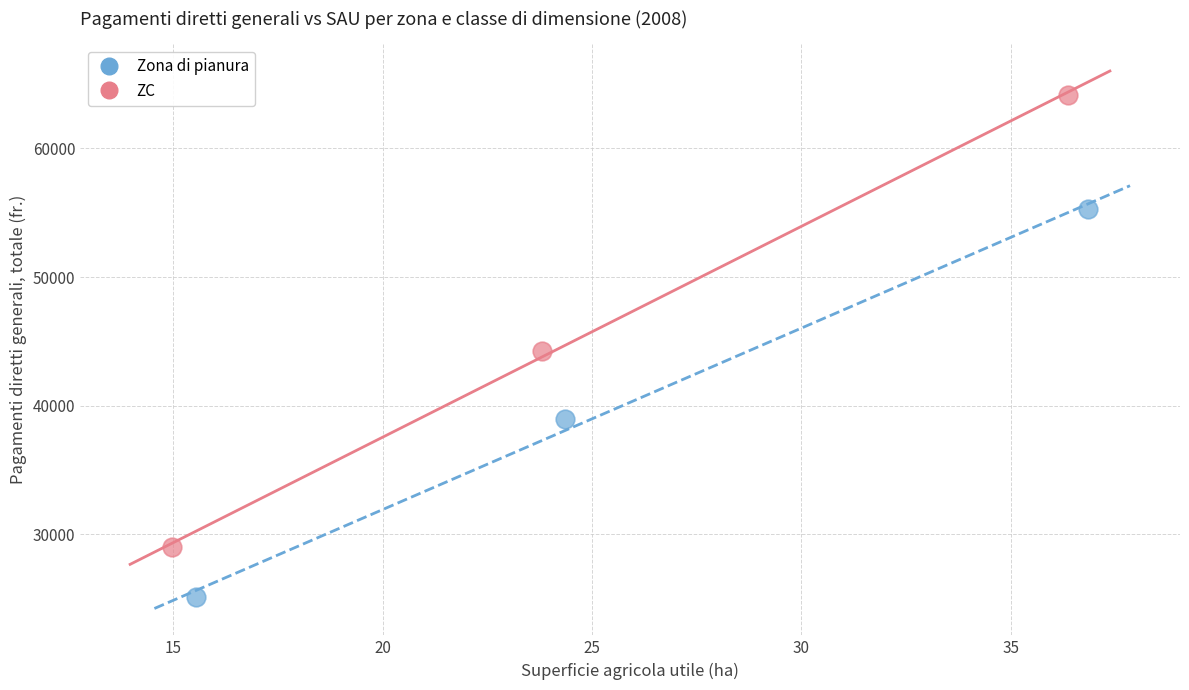

Which series contains the highest Y value?

ZC